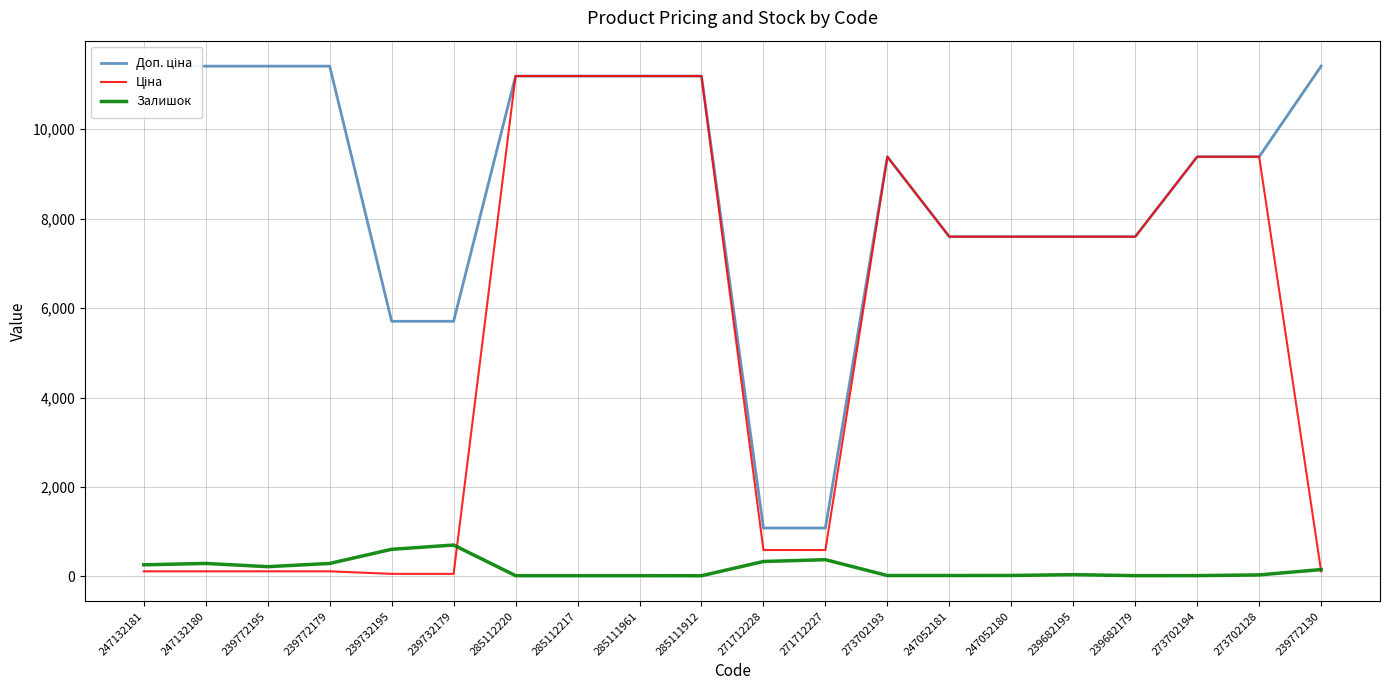

What is the difference between the highest and lowest values at 273702194?

9366.0